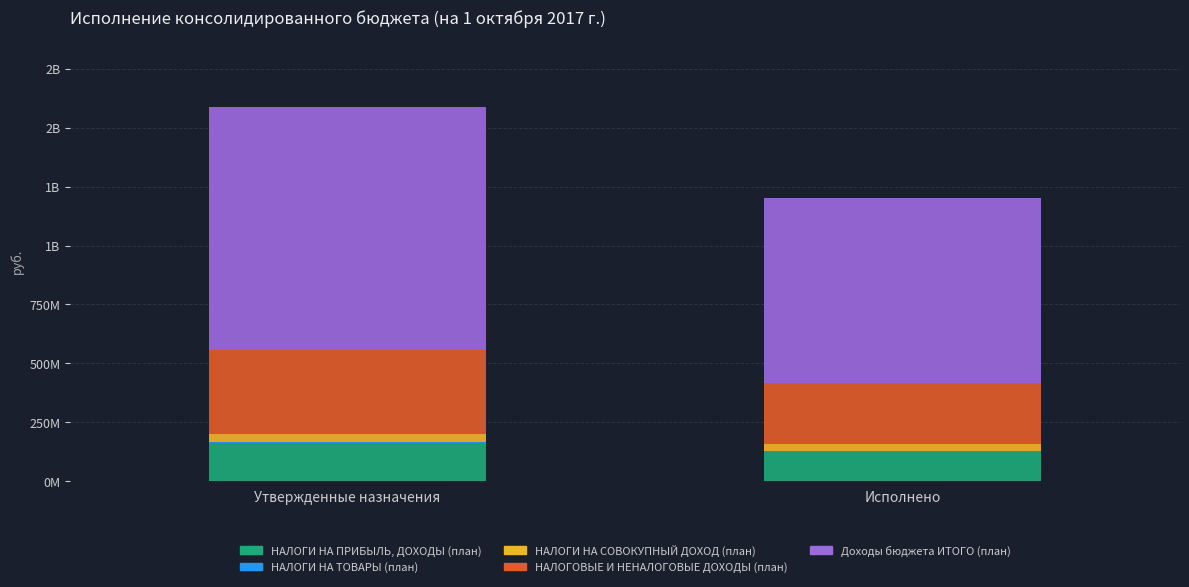

What position from the right is Утвержденные назначения?

2